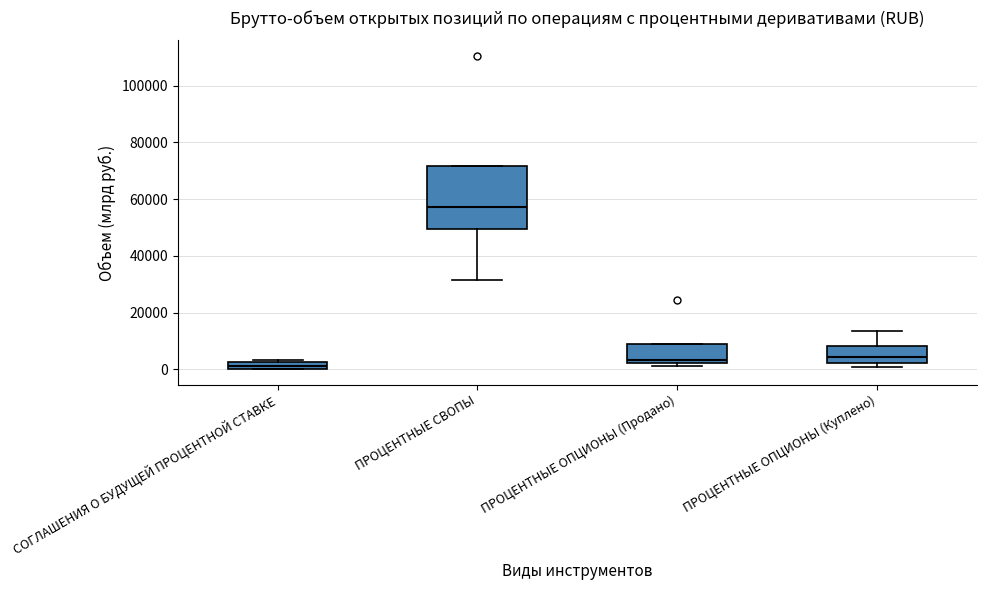

Which box has the highest median line?

ПРОЦЕНТНЫЕ СВОПЫ